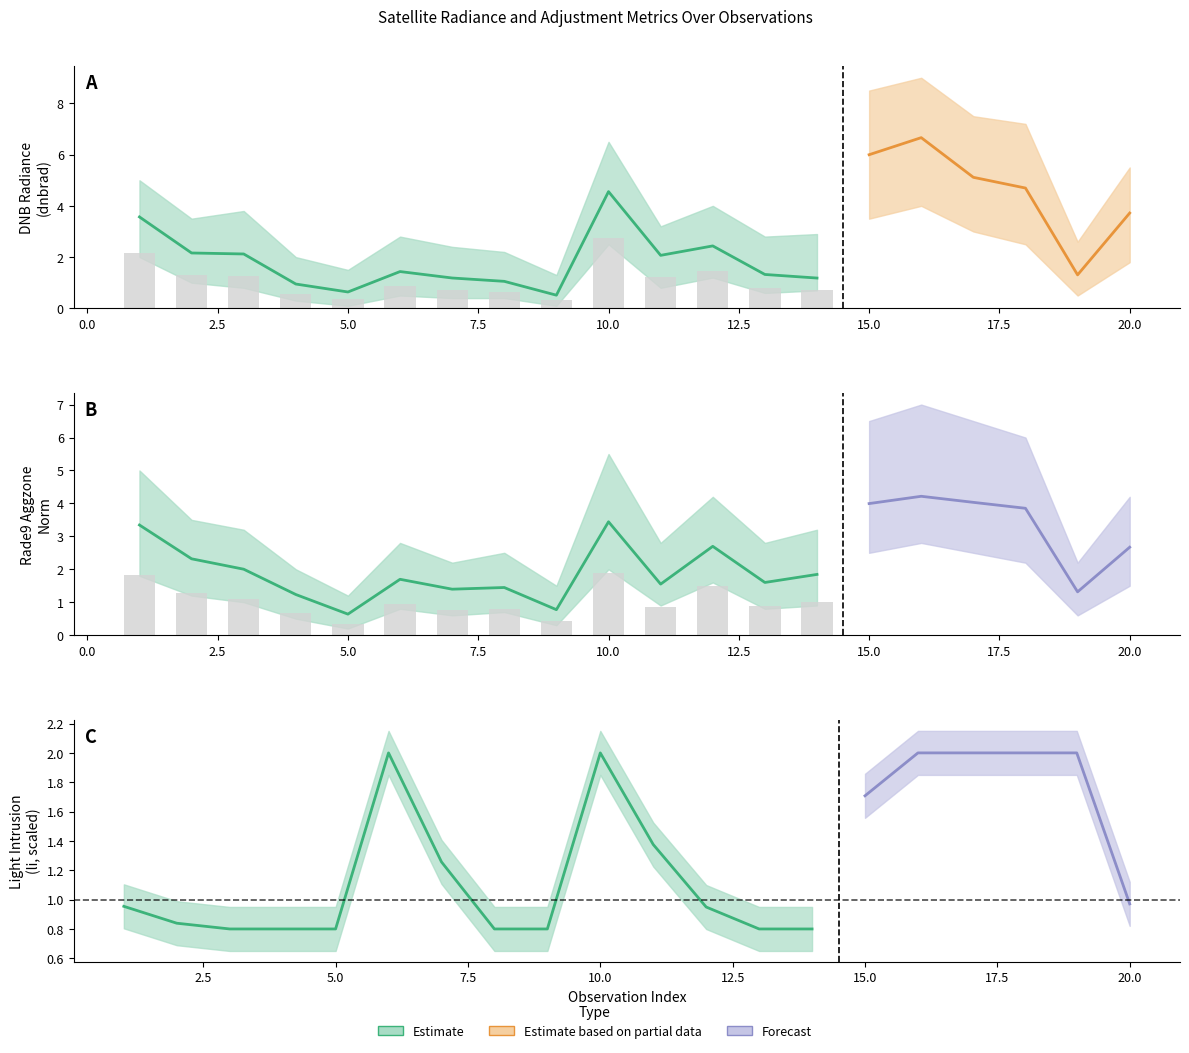

What is the total value across all series at 7?

2.6